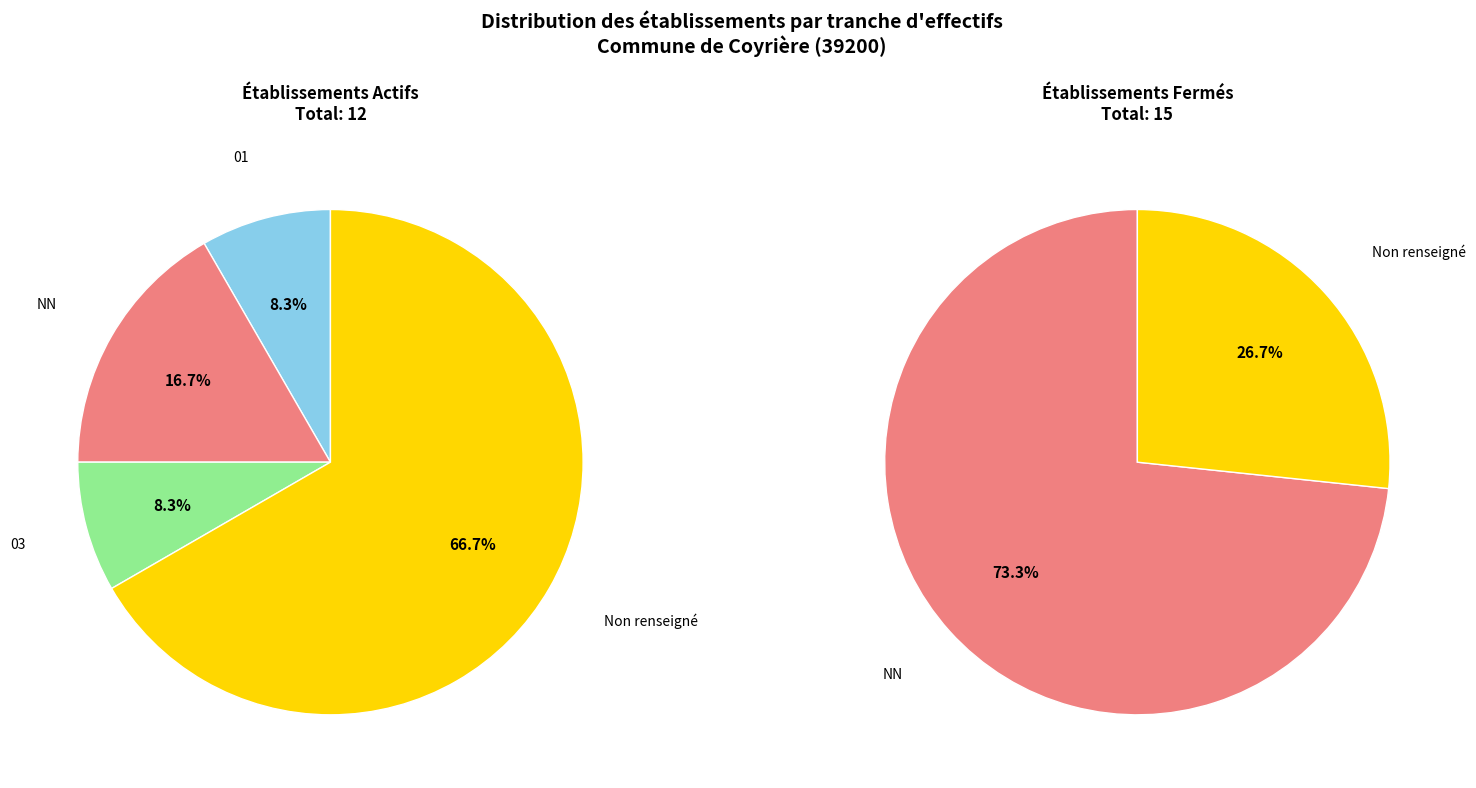

Which slice represents more than half of the pie?

NN